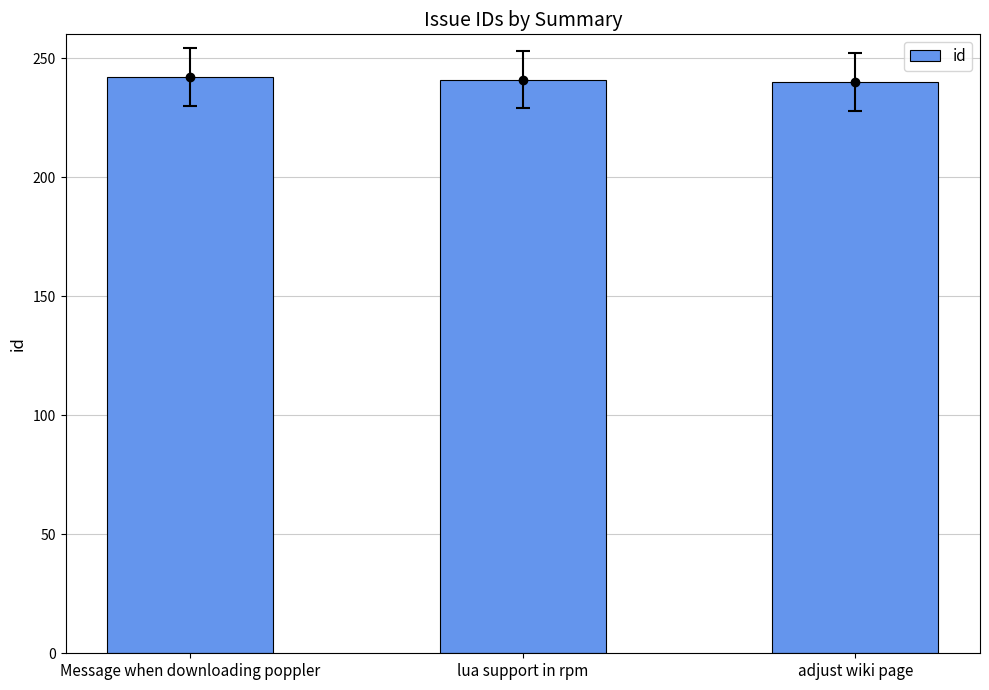

Approximately how many times larger is the value at adjust wiki page compared to lua support in rpm?

1.0